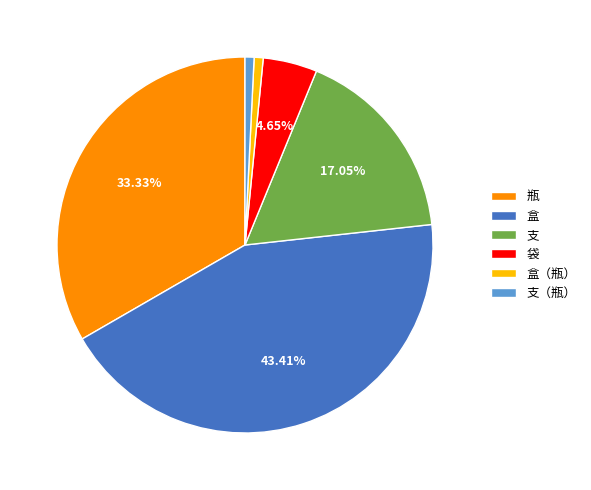

Is it true that 盒 is 43% of the pie?

True